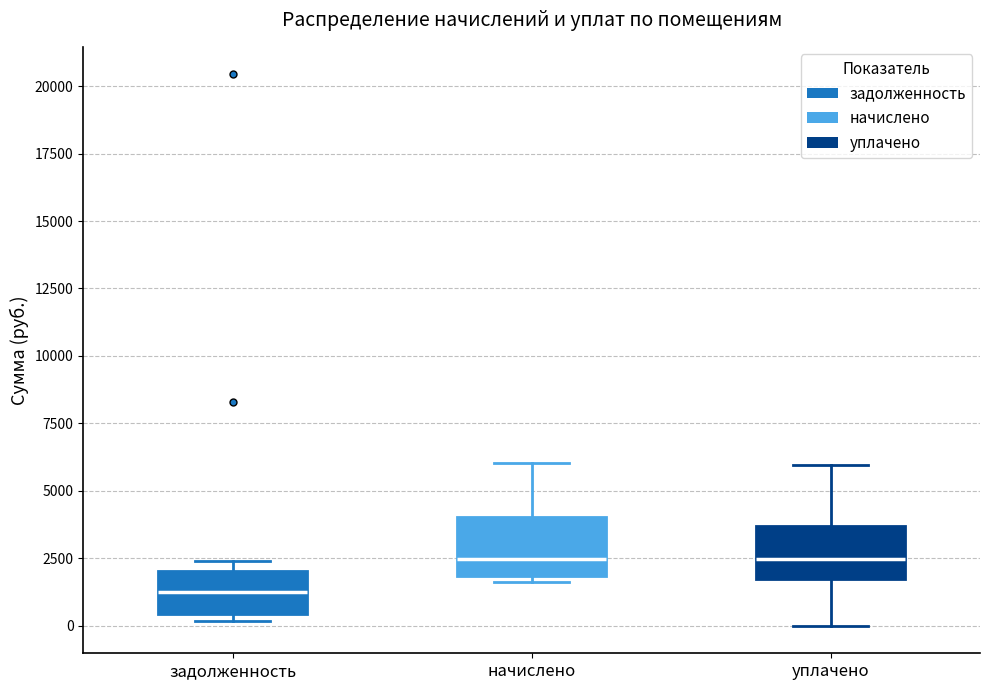

Reading left to right, transcribe this box plot: for each box, give where its median line is, the range the box spans, and where its two whiskers end, as read against the y-axis. The values are not printed on the chart, so give them approximately, as read against the axis.

задолженность: median 1500, box 500 to 2000, whiskers 0 to 2500
начислено: median 2500, box 2000 to 4000, whiskers 1500 to 6000
уплачено: median 2500, box 1500 to 3500, whiskers 0 to 6000